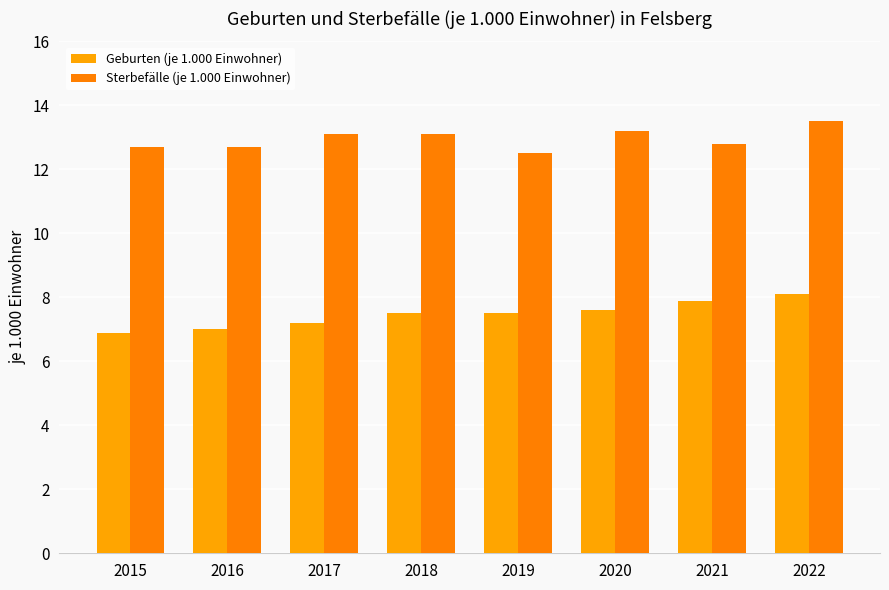

Rank the series at 2022 from highest to lowest value.

Sterbefälle (je 1.000 Einwohner), Geburten (je 1.000 Einwohner)